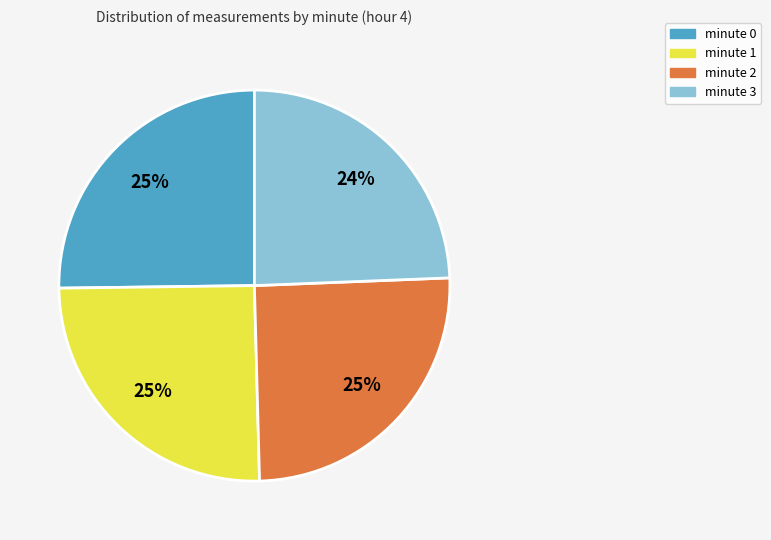

To the nearest percent, what is the difference between the largest and smallest slice percentages?

1%